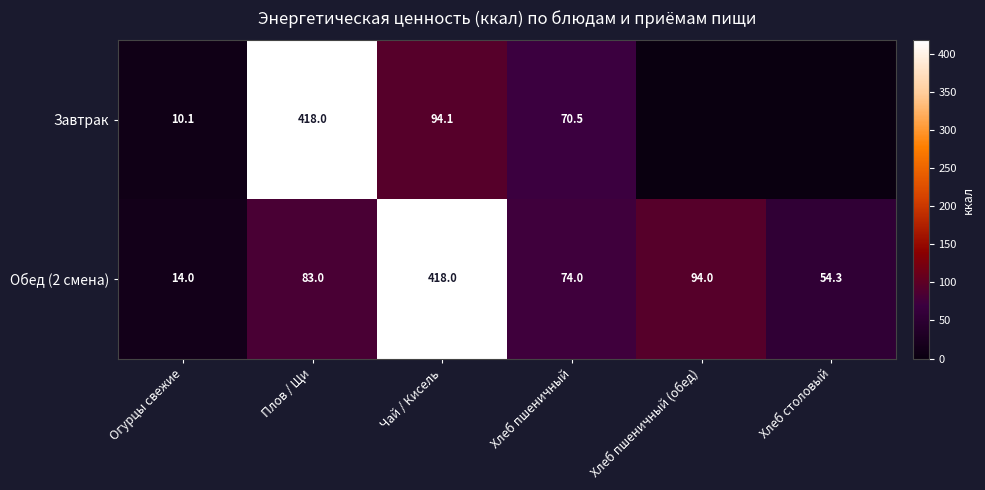

Count the number of data series in this chart.

2